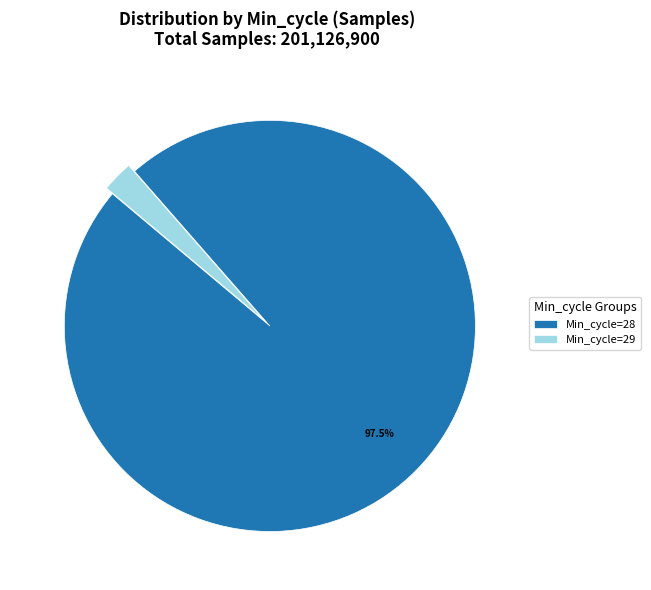

How many segments does this pie chart have?

2